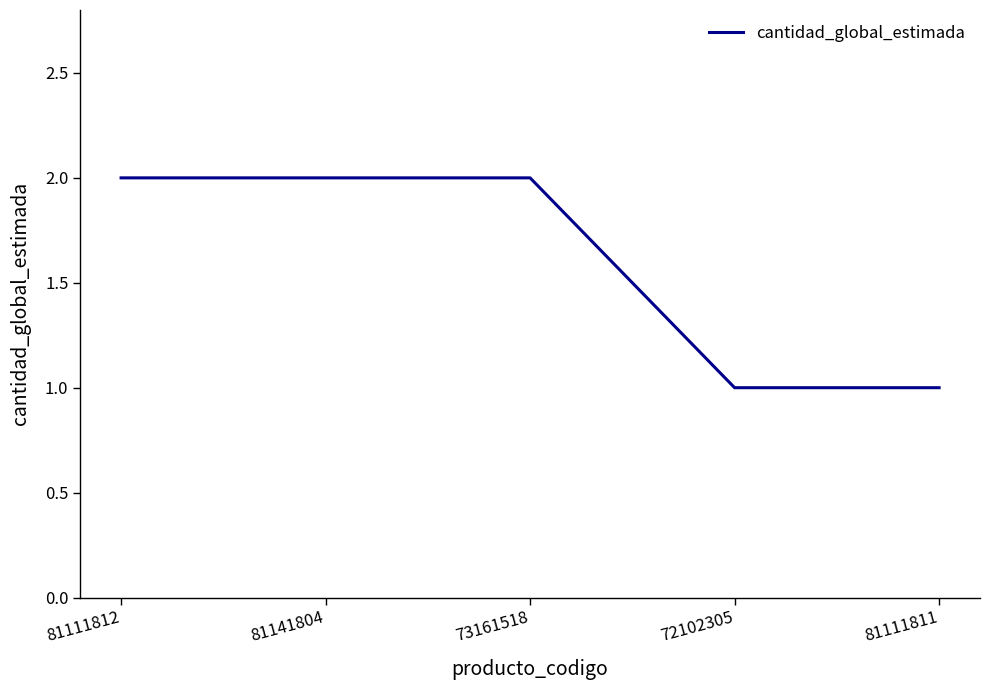

Which has a higher value, 81111812 or 72102305?

81111812